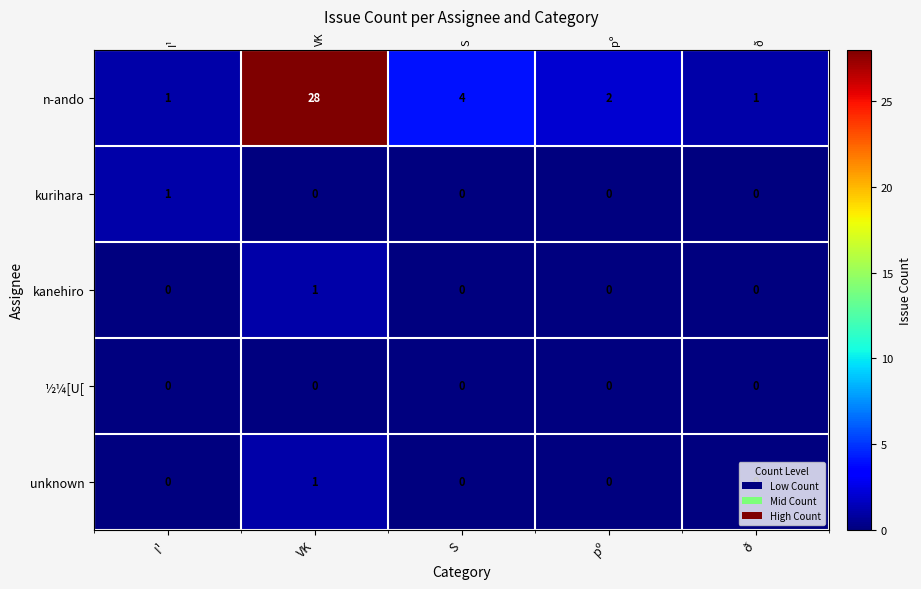

Is the value of ½¼[U[ at I¹ greater than the value of n-ando at pº?

No